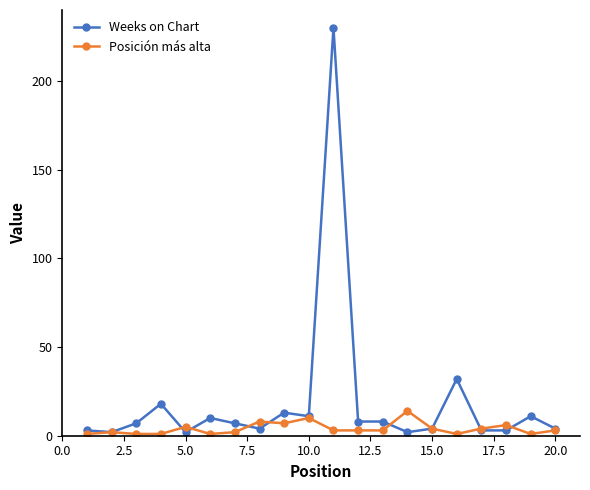

Which series has the largest total across all categories?

Weeks on Chart